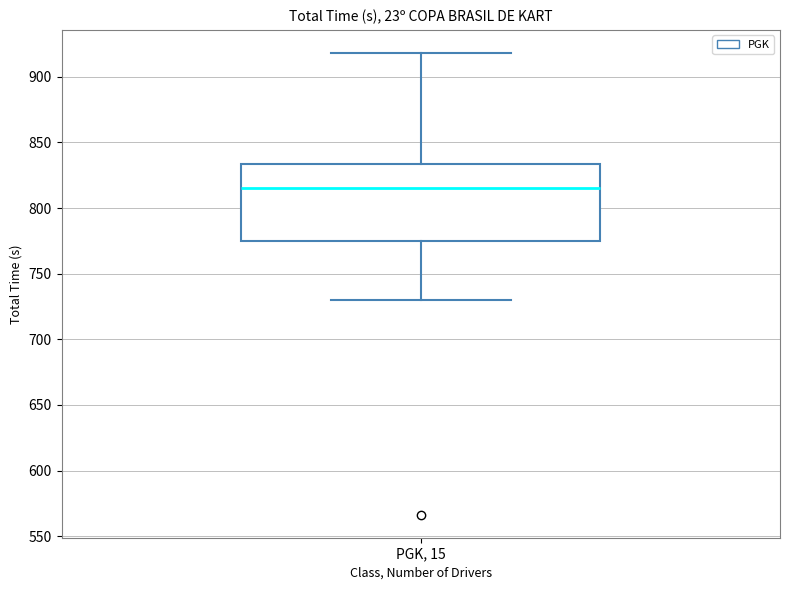

Where does the lower whisker of the box for PGK, 15 end on the y-axis? The values are not printed on the chart, so give them approximately, as read against the axis.

730